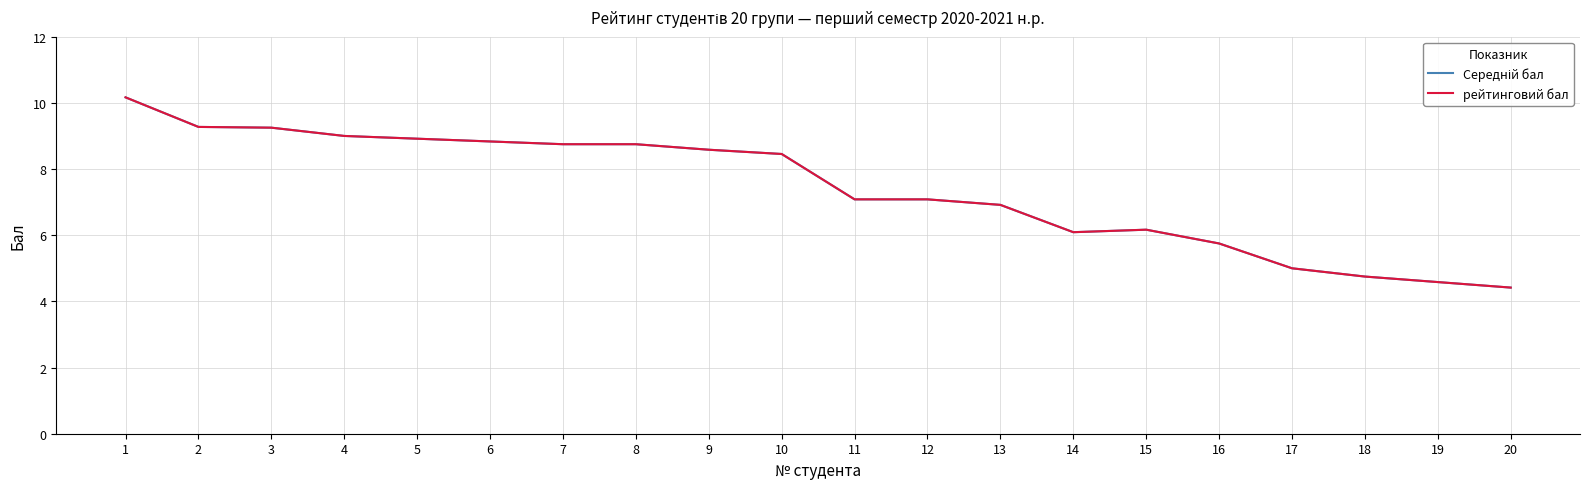

True or false: Середній бал has more than 2 points higher than both neighbors.

False